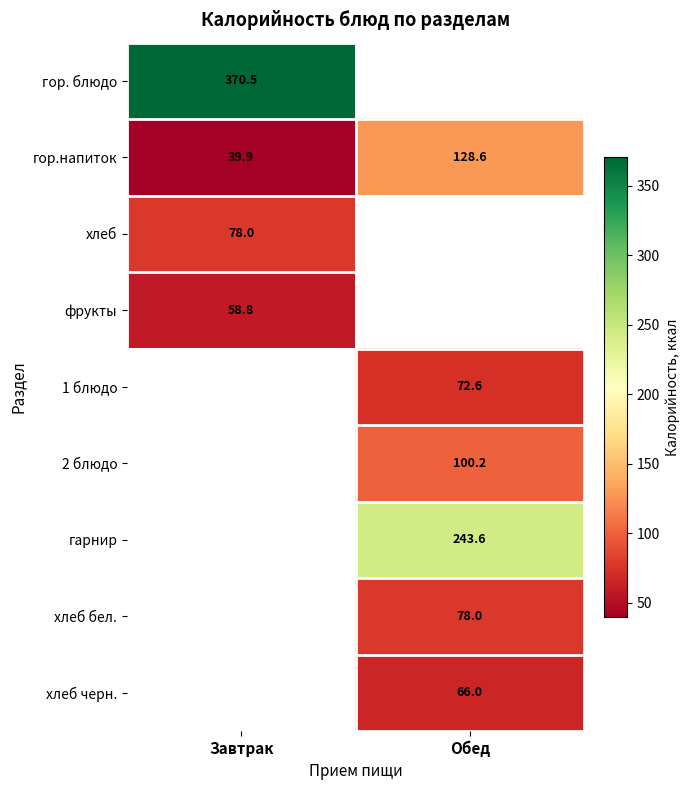

At which label does гор.напиток reach its peak?

Обед